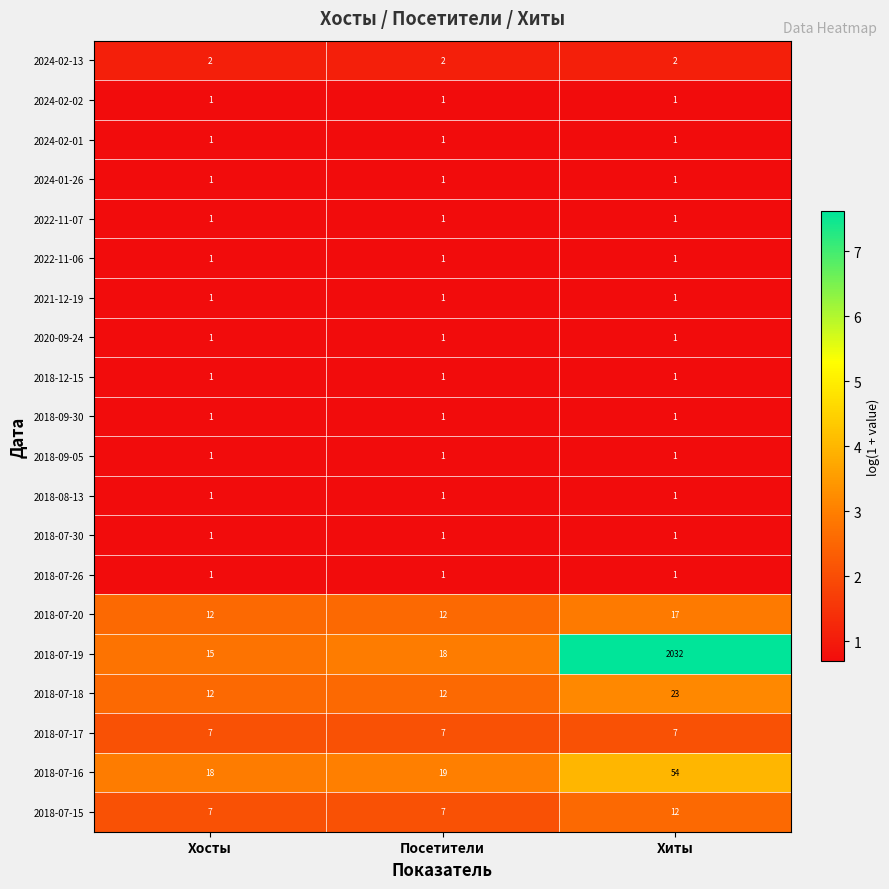

True or false: 2018-07-16 has a value of 19 at Посетители.

True